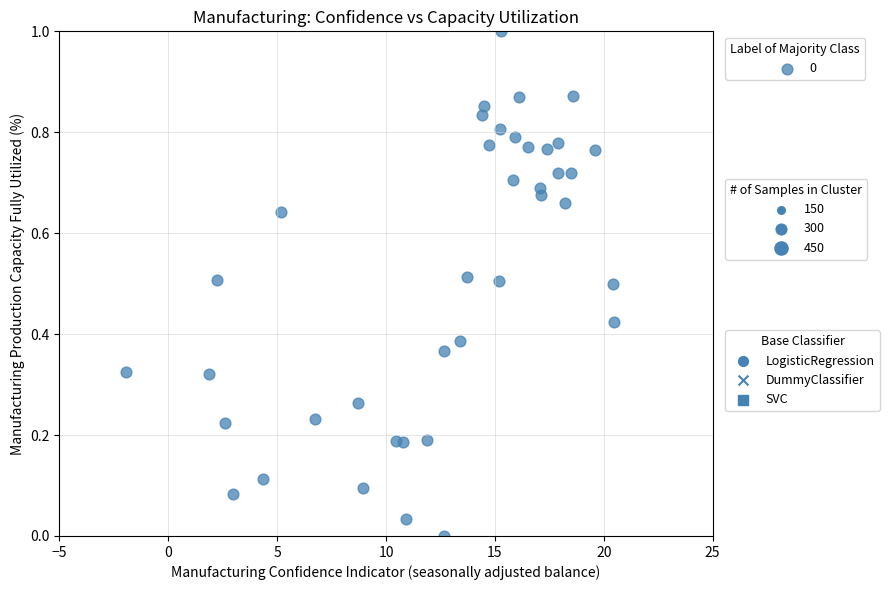

What is the range of X values (max minus min)?

22.4